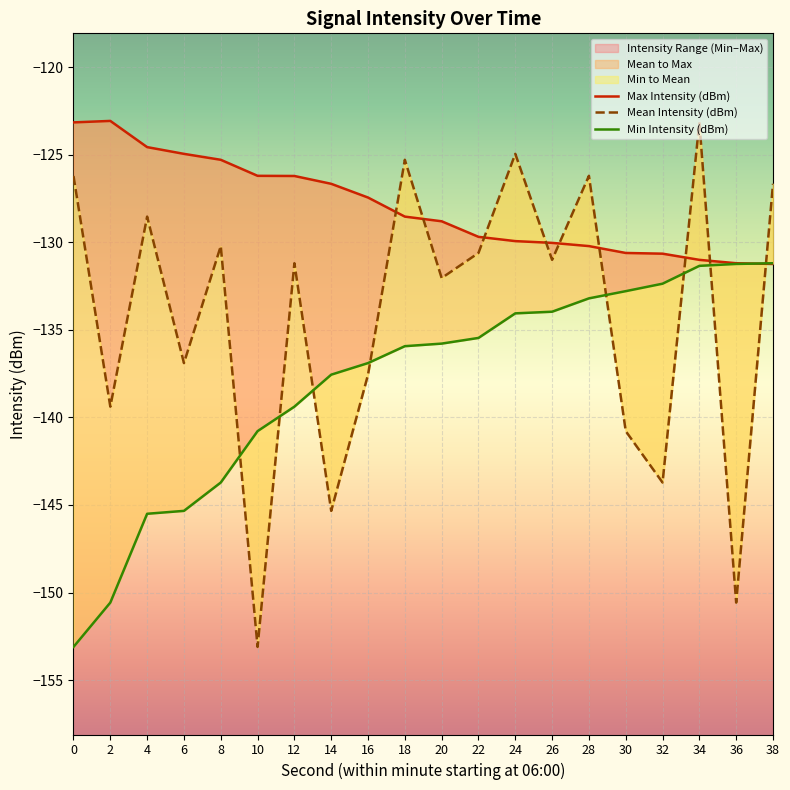

The value of Mean Intensity (dBm) at 26 is -227.7. True or false?

False